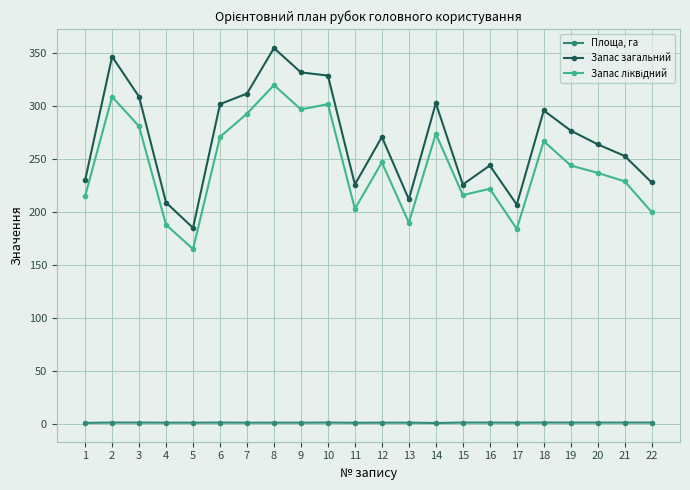

Which category has the lowest value in the Запас загальний series?

5